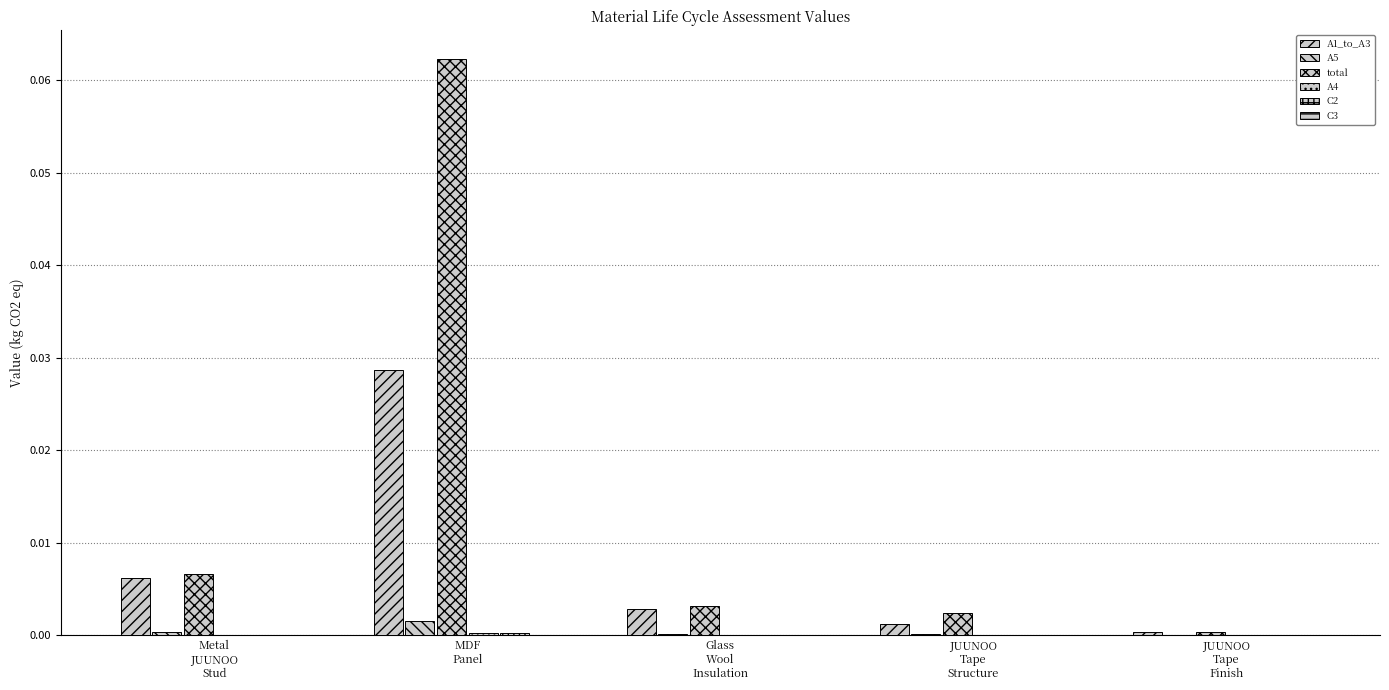

Rank the categories by total value from highest to lowest.

MDF
Panel, Metal
JUUNOO
Stud, Glass
Wool
Insulation, JUUNOO
Tape
Structure, JUUNOO
Tape
Finish